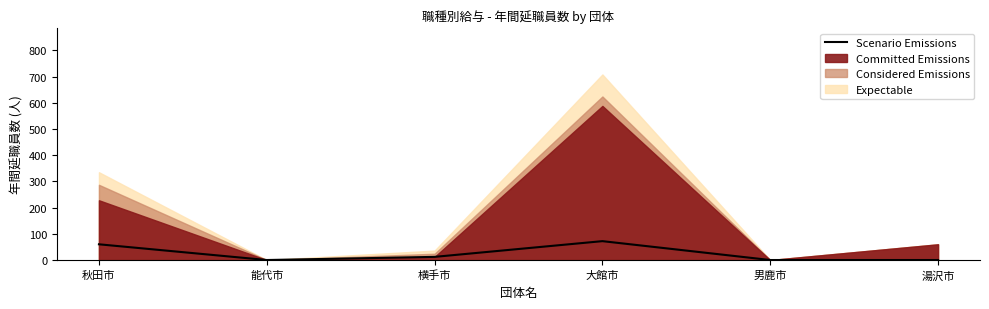

What is the sum of all values?

144